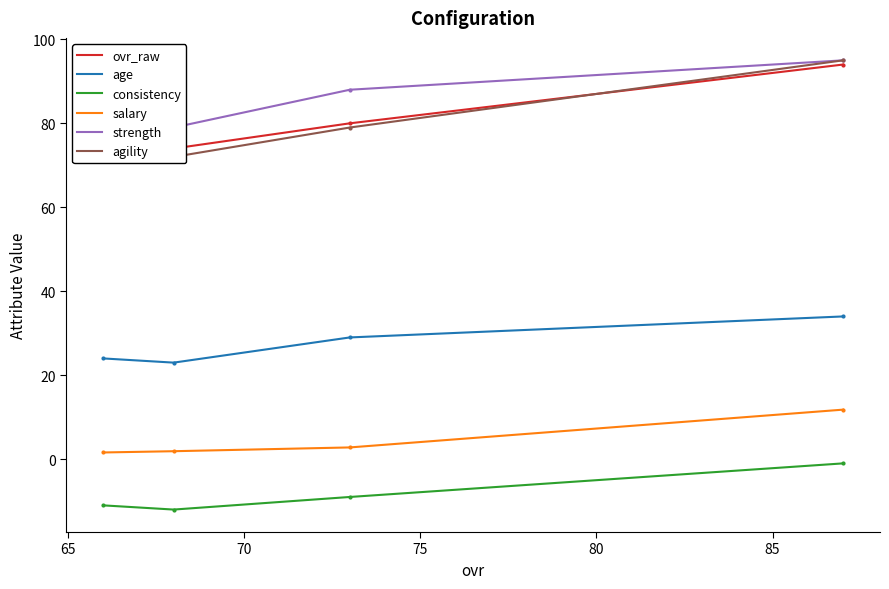

Rank the series by their maximum value, from highest to lowest.

strength, agility, ovr_raw, age, salary, consistency